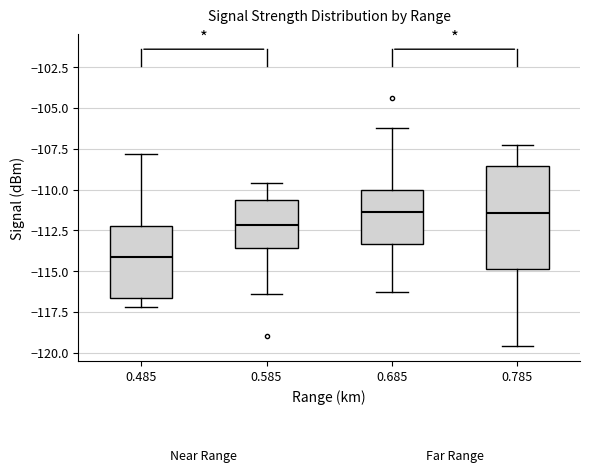

Which box has the lowest median line?

0.485